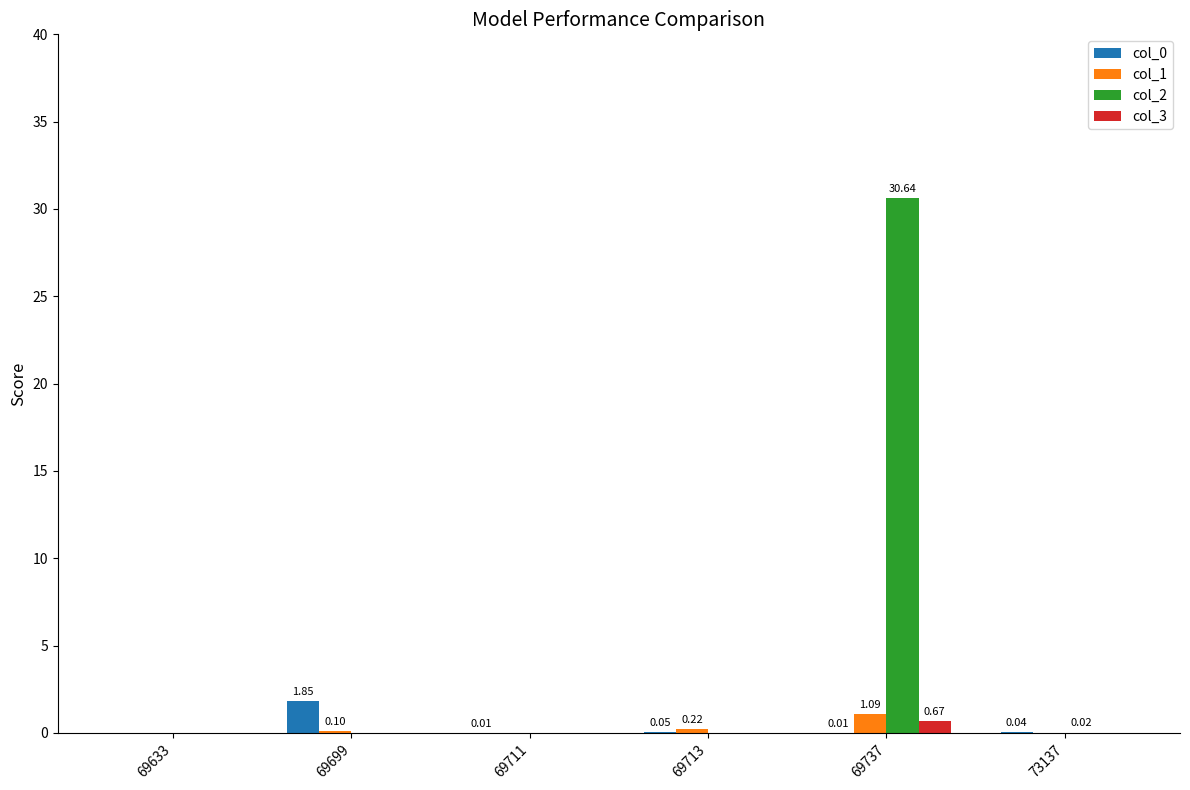

What is the sum of all col_2 values?

30.7